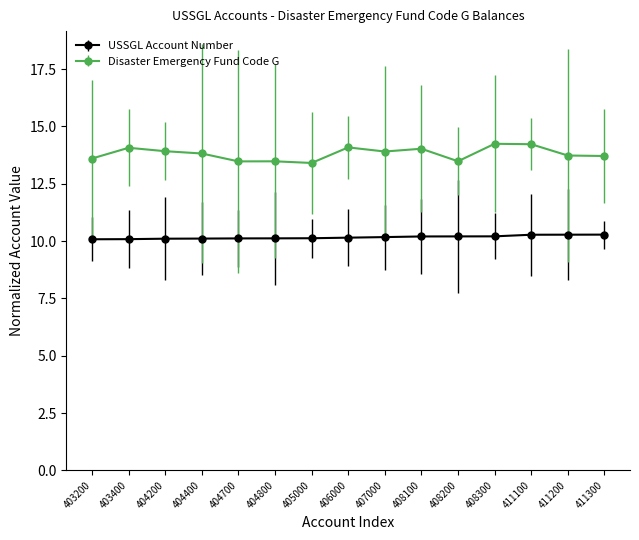

What is the value of the Disaster Emergency Fund Code G point at the 3rd from the left?

13.9